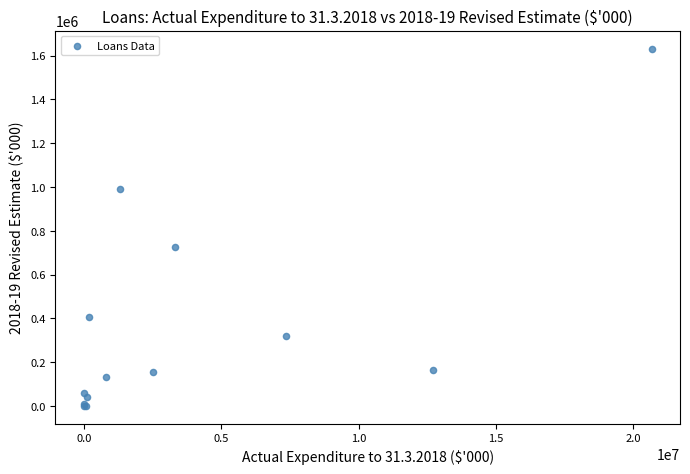

What Y value in the scatter plot is closest to 815805?

726000